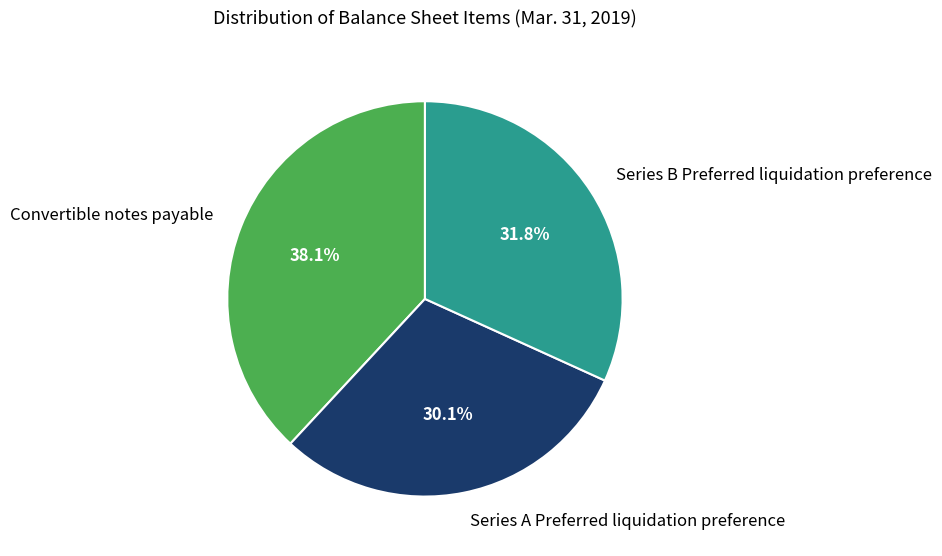

What percentage is the Series B Preferred liquidation preference slice, to the nearest percent?

32%